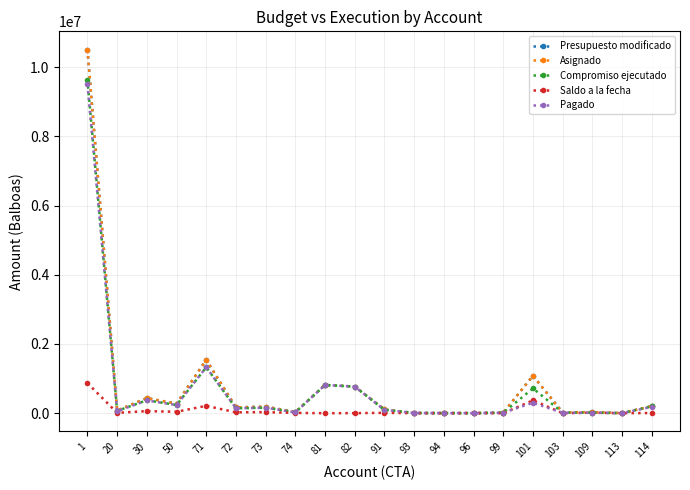

How many interior local peaks does the Asignado series have?

6